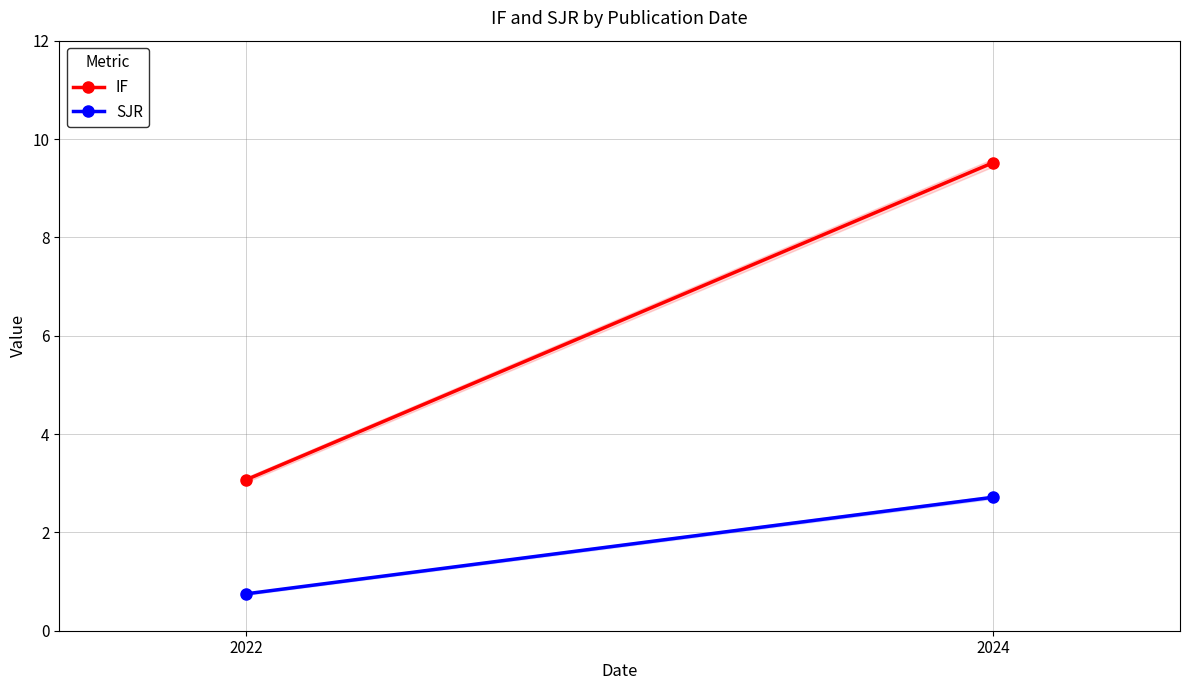

How many data points does each series have?

2